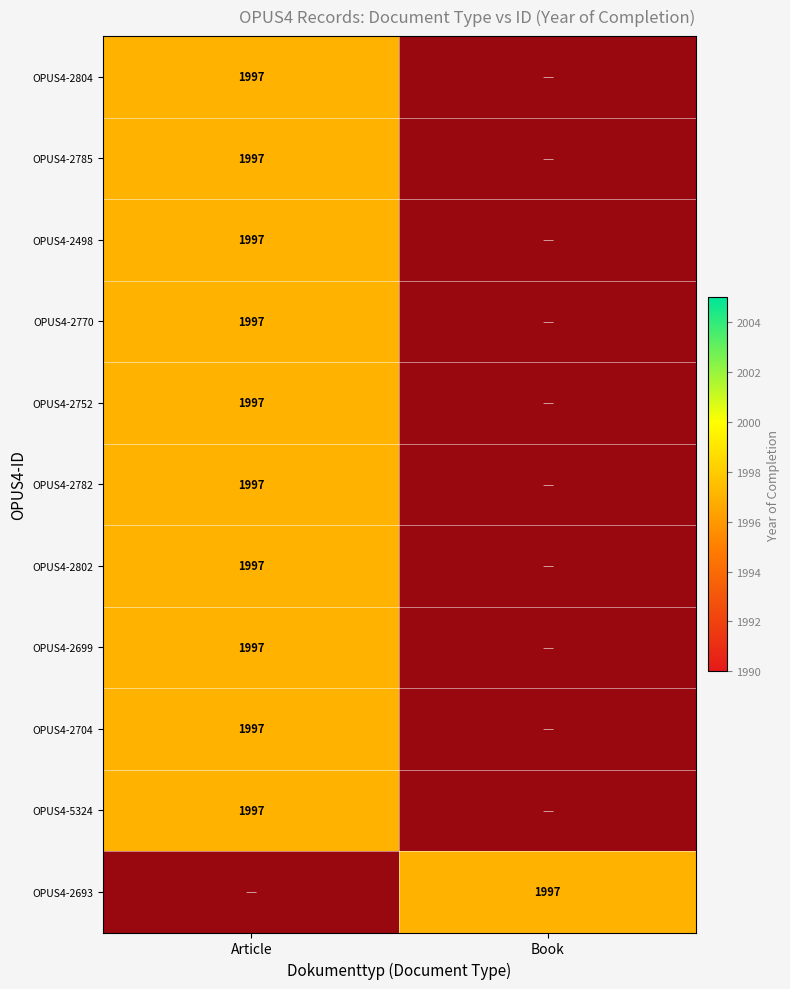

Is it true that OPUS4-2802 equals 1997 at Article?

True